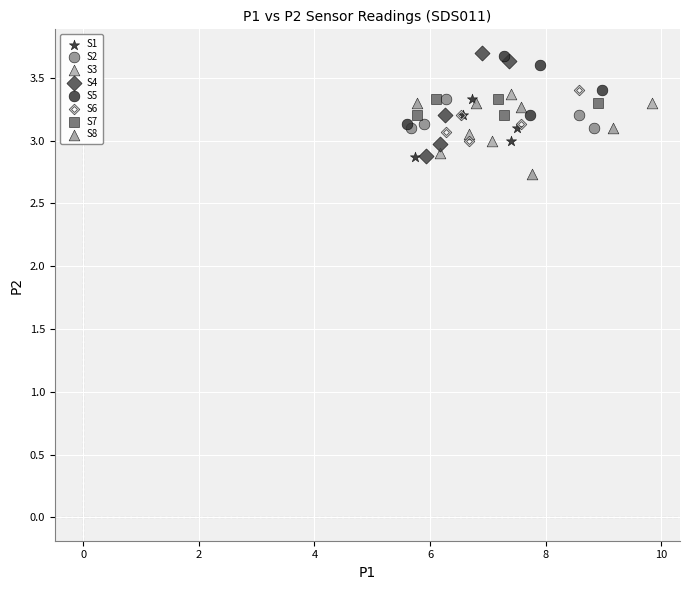

What are all the series names shown in the legend?

S1, S2, S3, S4, S5, S6, S7, S8